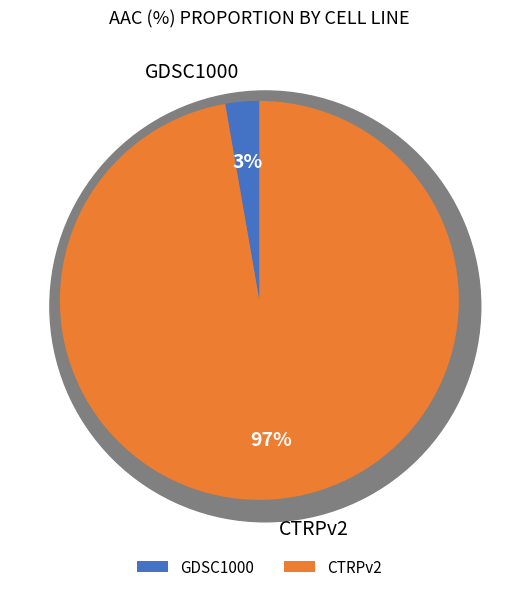

Which category accounts for the majority?

CTRPv2